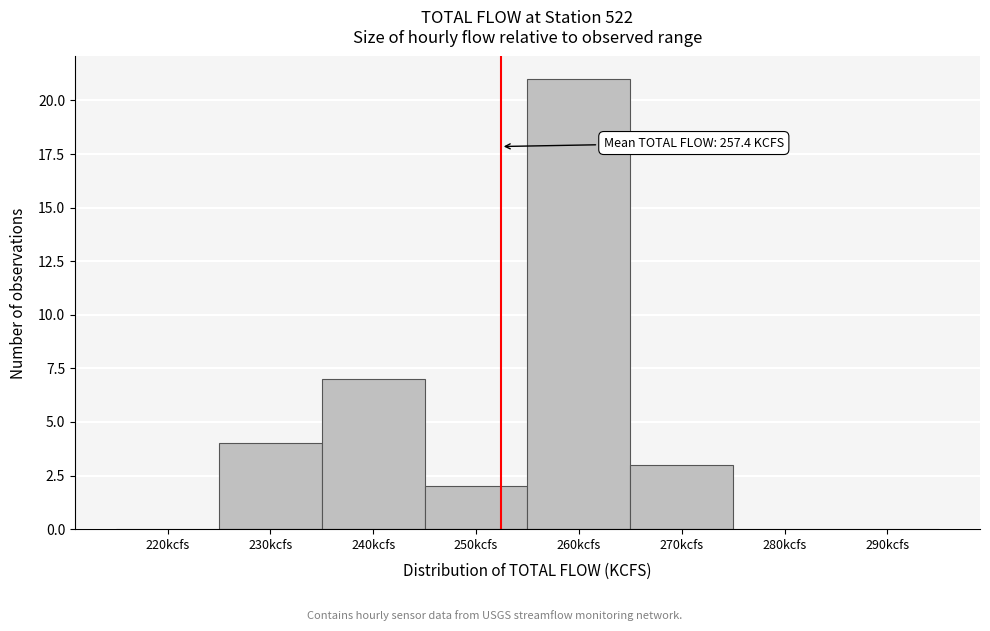

Reading left to right, transcribe all the data shown in this chart.

220kcfs=0	230kcfs=4	240kcfs=7	250kcfs=2	260kcfs=21	270kcfs=3	280kcfs=0	290kcfs=0